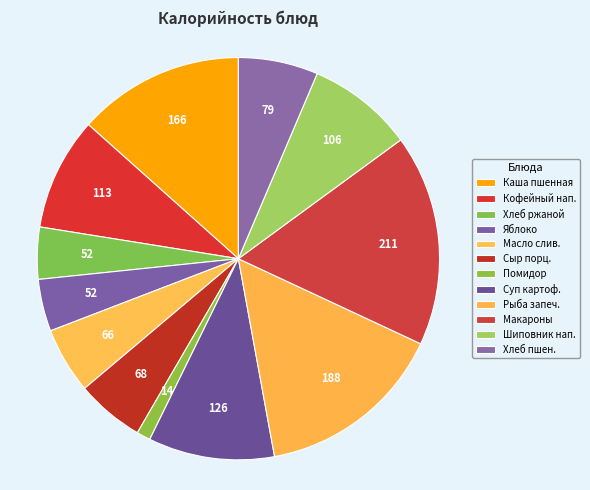

How many segments does this pie chart have?

12